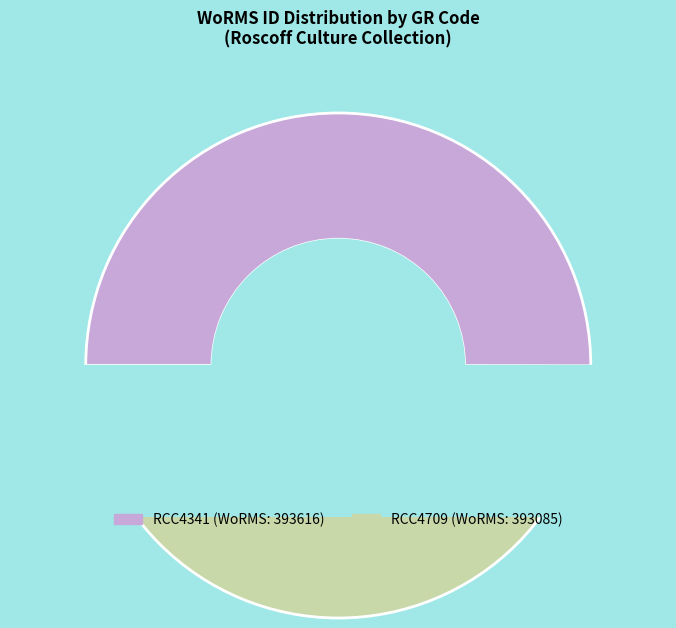

The RCC4341 slice represents 50% of the pie. True or false?

True